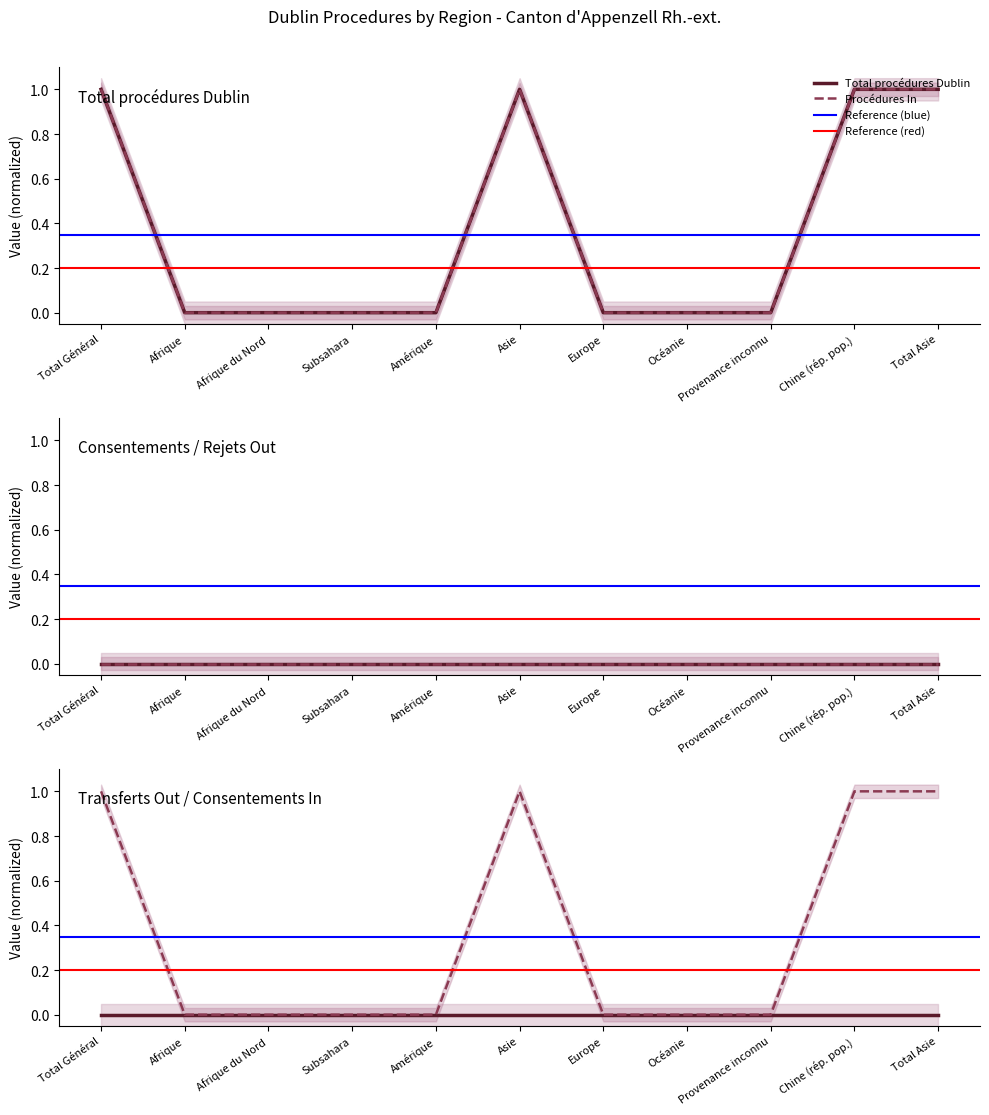

Which series has the largest range (max minus min)?

Total procédures Dublin